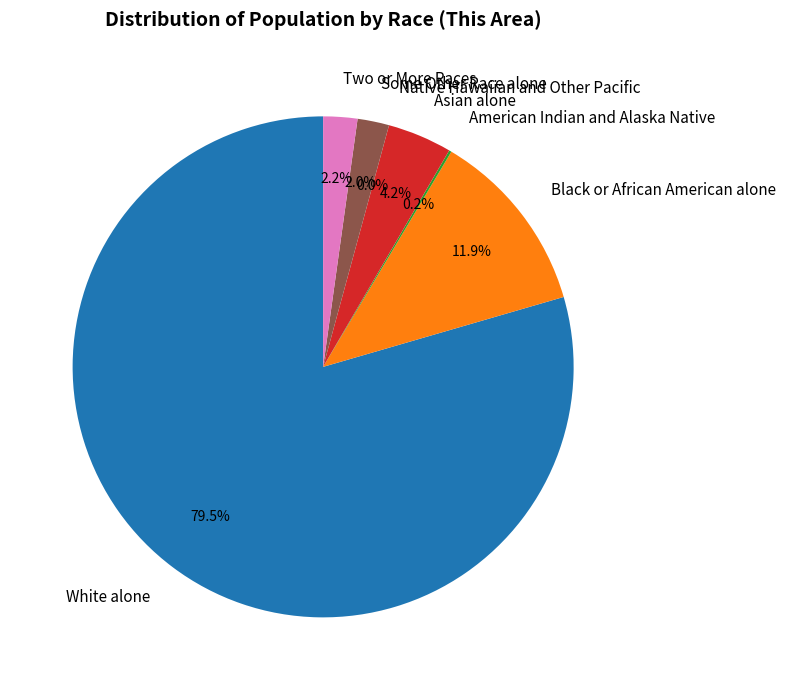

How many segments does this pie chart have?

7